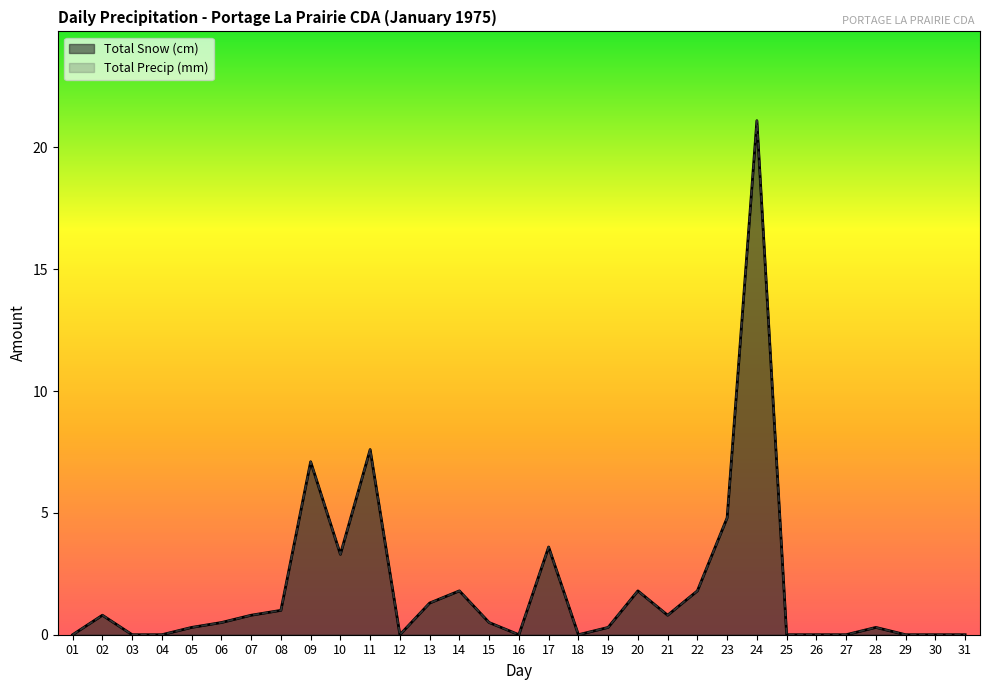

Which category has the highest value in the Total Precip (mm) series?

24